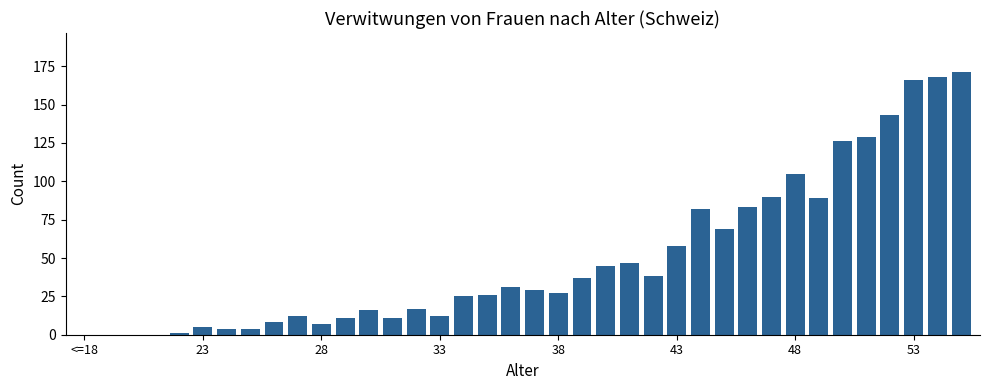

What is the maximum value shown in the chart?

171